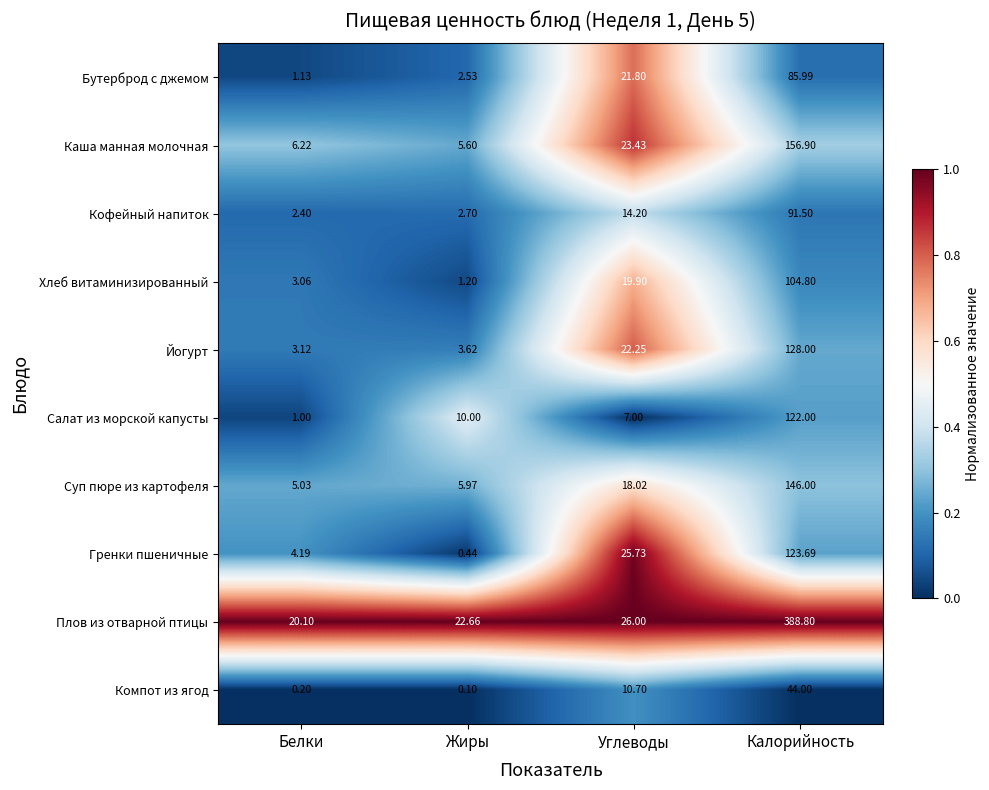

Rank the series by their maximum value, from lowest to highest.

Компот из ягод, Бутерброд с джемом, Кофейный напиток, Хлеб витаминизированный, Салат из морской капусты, Гренки пшеничные, Йогурт, Суп пюре из картофеля, Каша манная молочная, Плов из отварной птицы